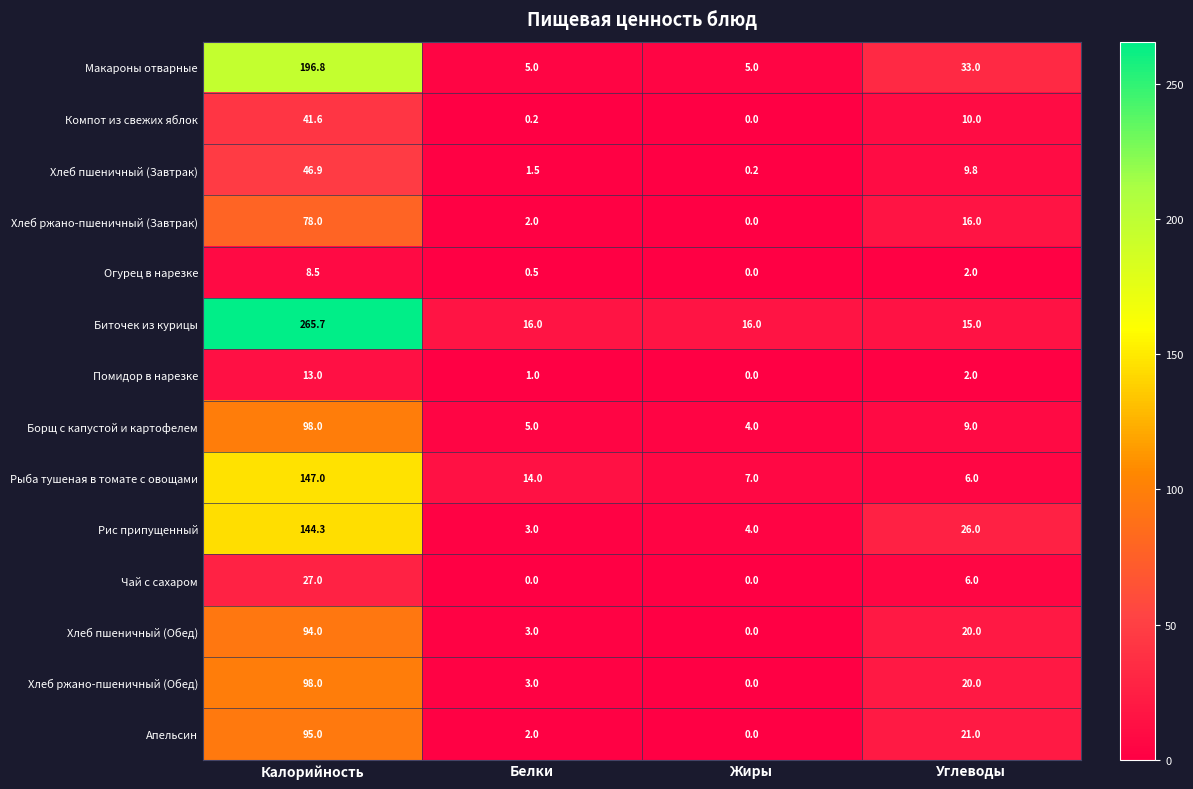

True or false: Огурец в нарезке has a value of 5.6 at Жиры.

False